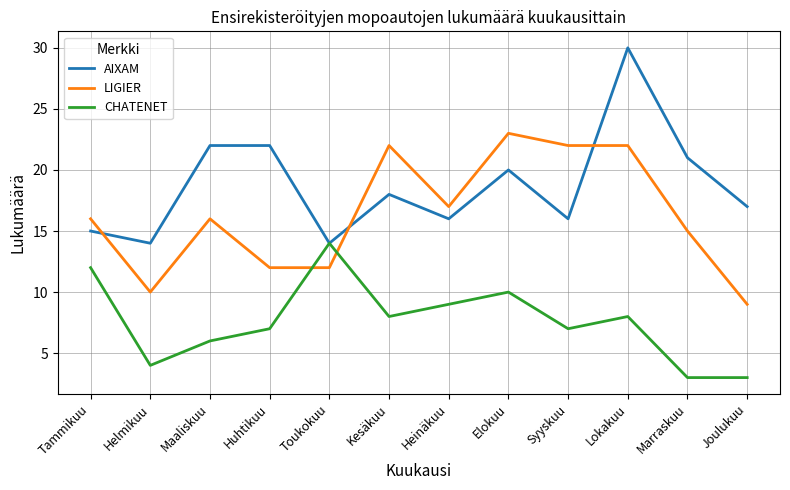

What is the minimum value for LIGIER?

9